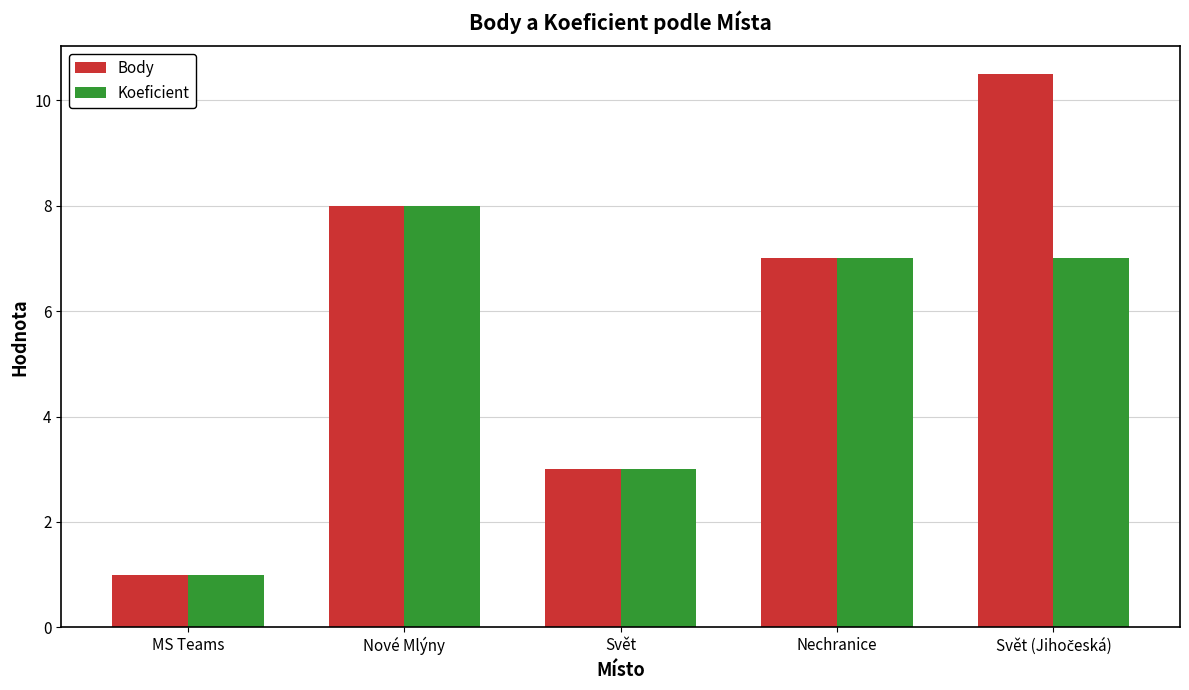

What is the value of the Body bar at the 1st from the left?

1.0